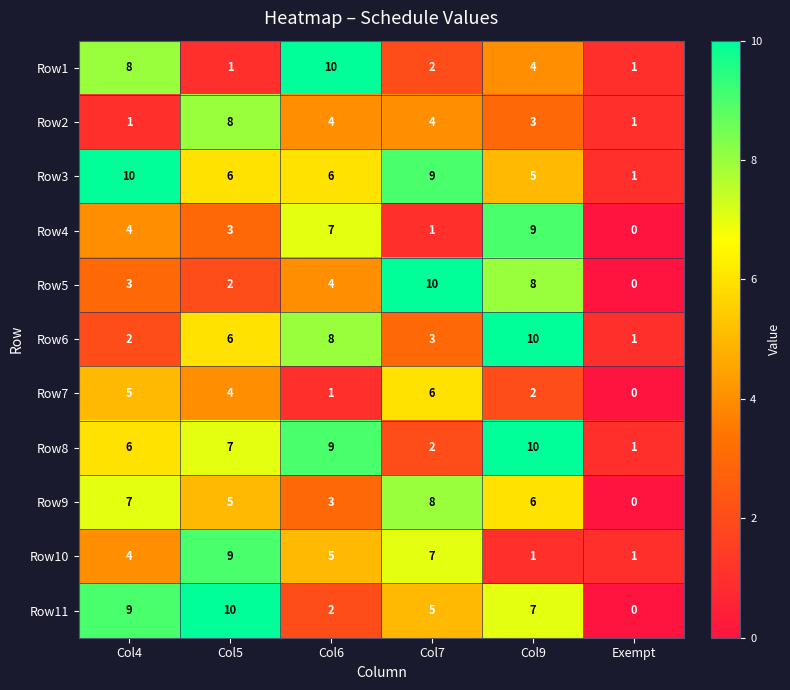

What is the difference between the Row4 values at Exempt and Col9?

9